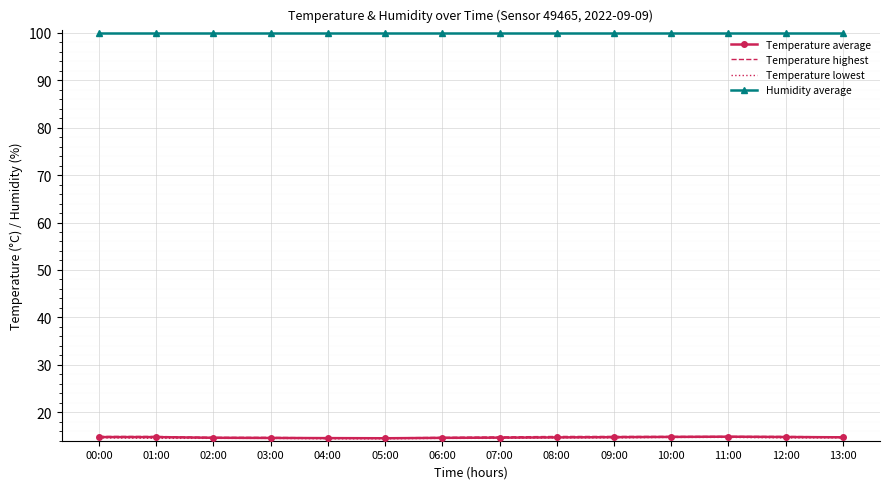

How many distinct data groups are displayed?

4